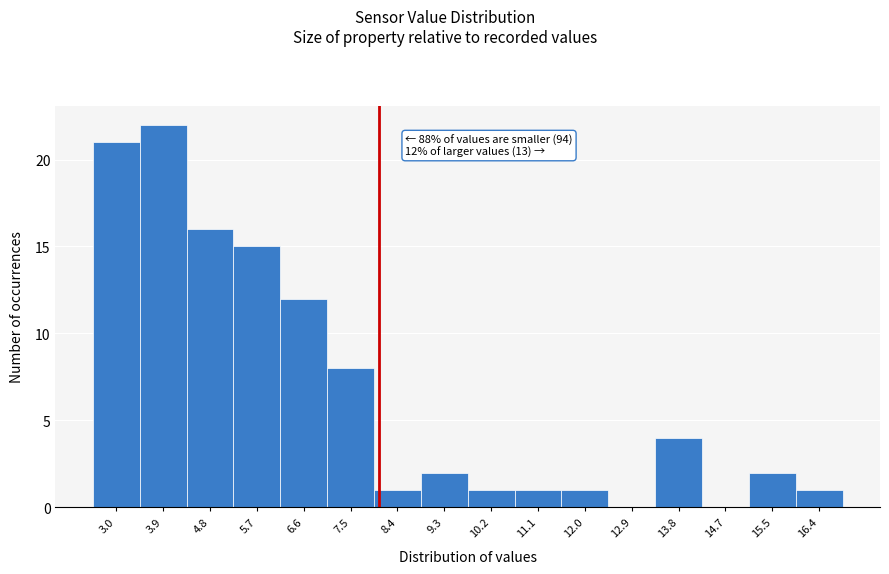

Reading left to right, list all the values displayed in this chart.

3.0=21	3.9=22	4.8=16	5.7=15	6.6=12	7.5=8	8.4=1	9.3=2	10.2=1	11.1=1	12.0=1	12.9=0	13.8=4	14.7=0	15.5=2	16.4=1